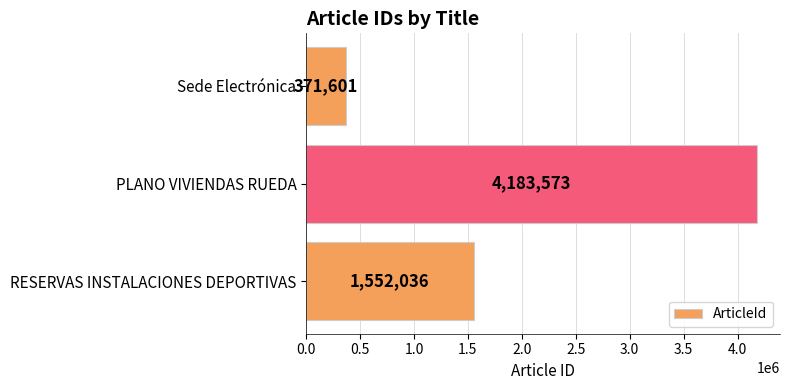

Approximately how many times larger is the value at RESERVAS INSTALACIONES DEPORTIVAS compared to Sede Electrónica?

4.2